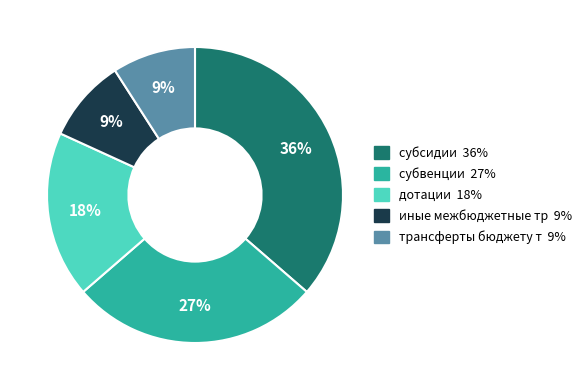

Does any single category account for the majority?

No